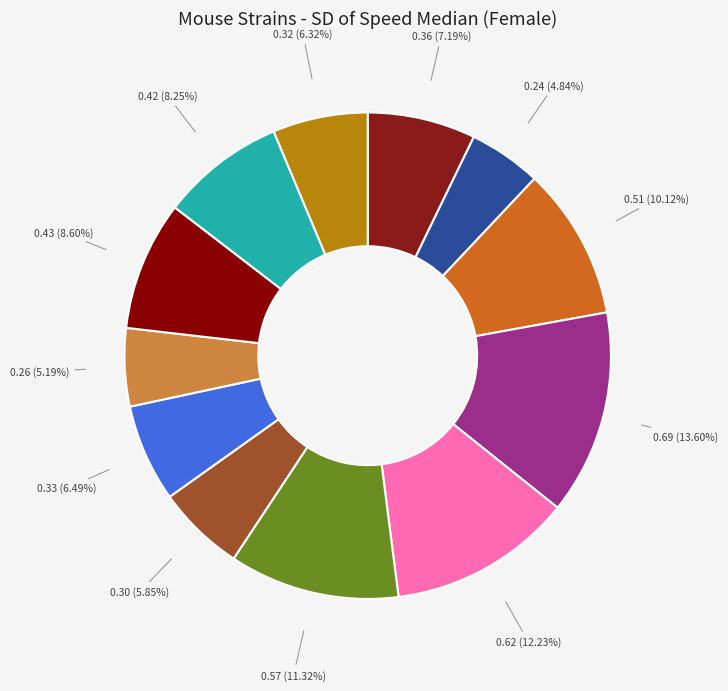

Count the number of slices in the pie.

12